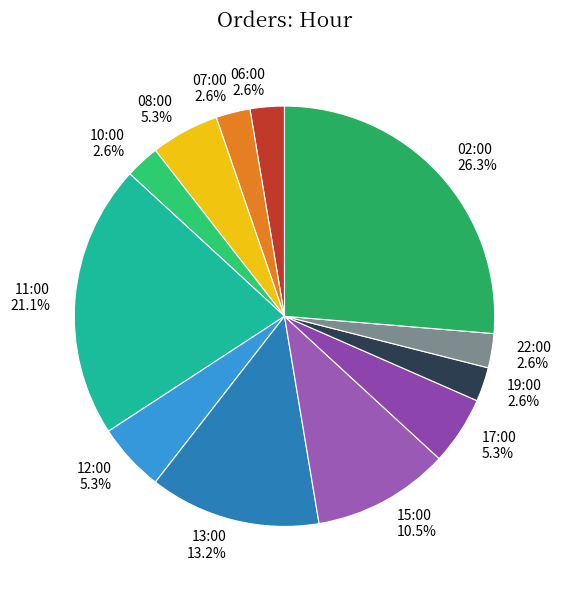

Is it true that 02:00 is 26% of the pie?

True